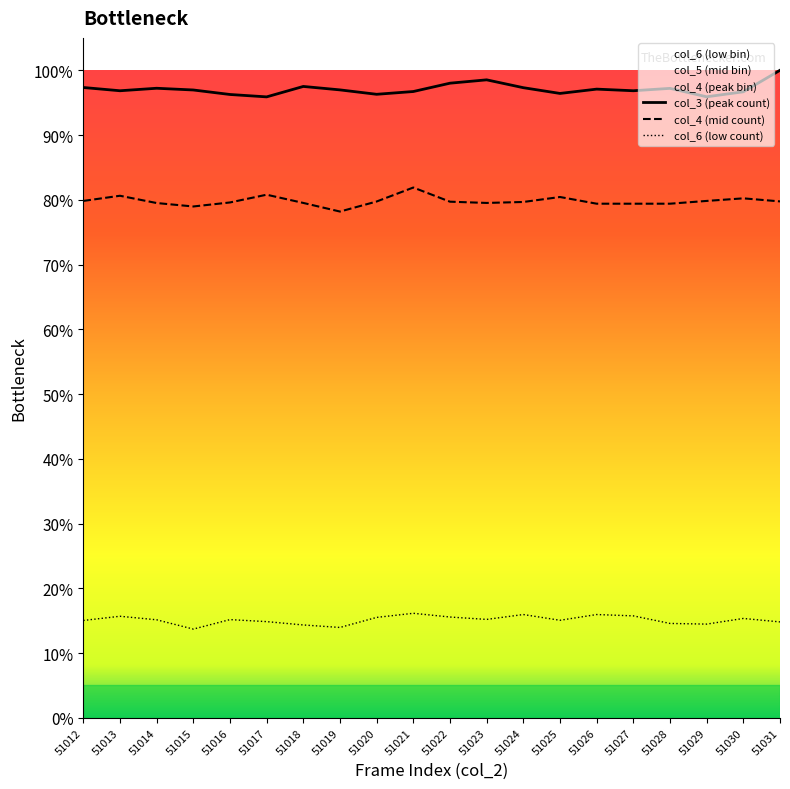

True or false: col_6 (low count) and col_4 (mid count) intersect in this chart.

False